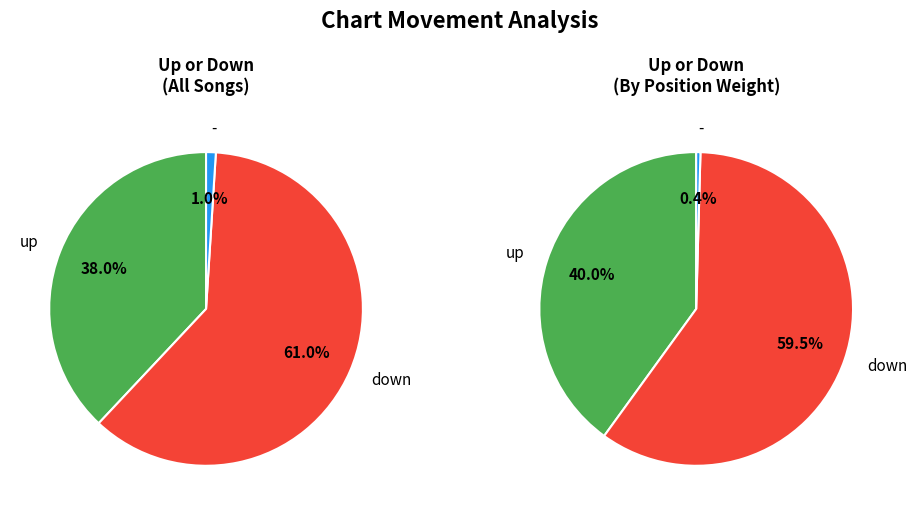

Does up account for over 50% of the chart?

No